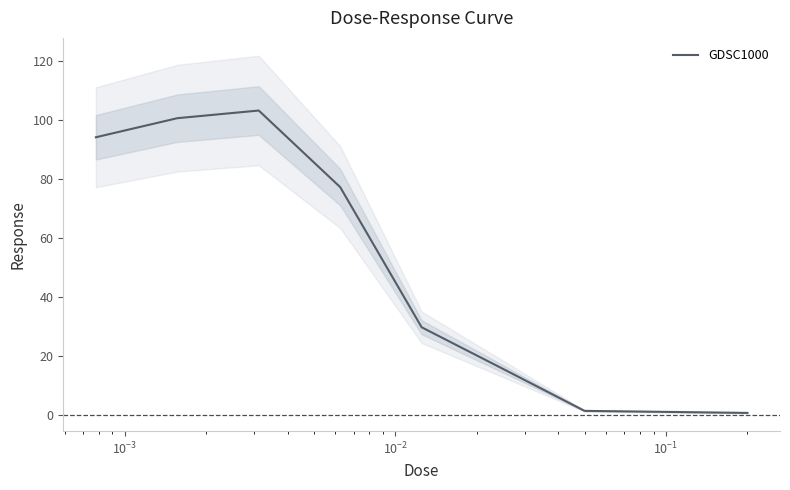

What is the sum of all values?

423.7